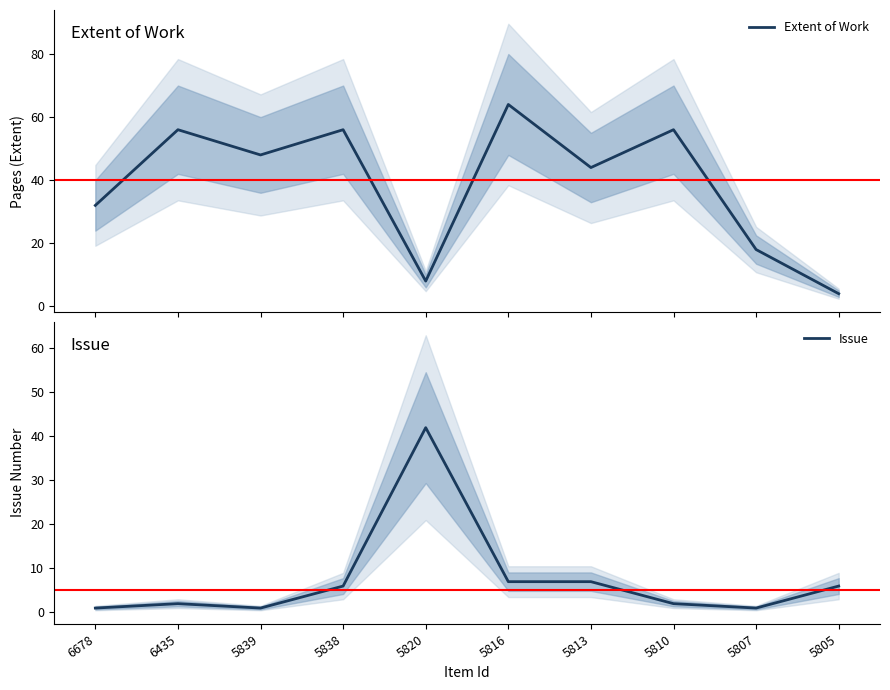

Which series has the widest spread of values?

Extent of Work